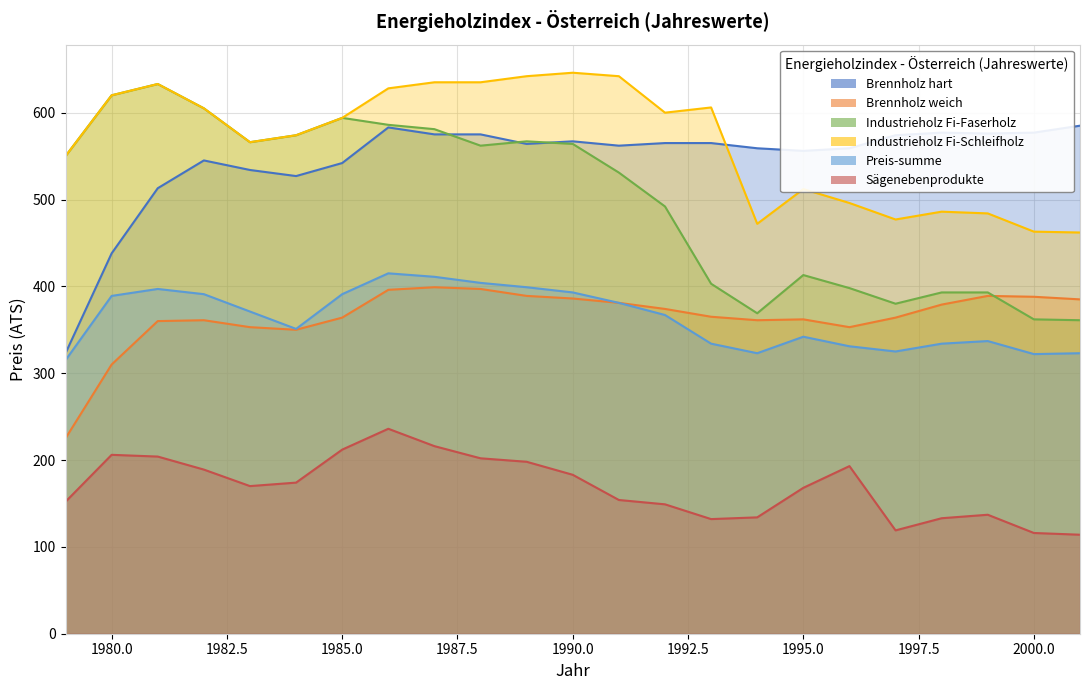

What is the value of the Preis-summe point at the 12th from the left?

393